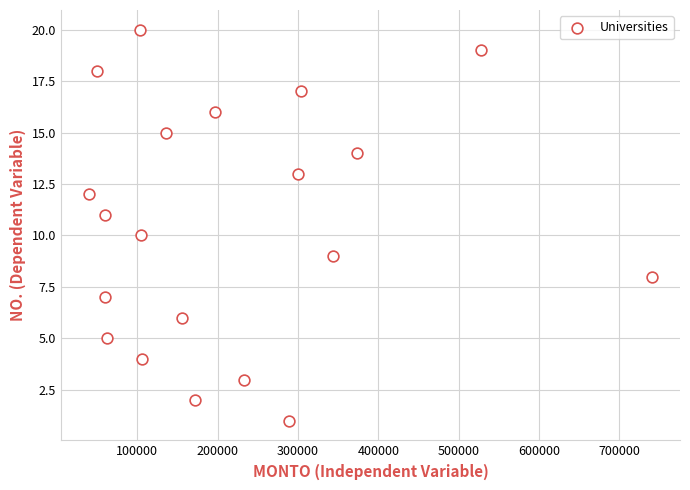

What is the range of Y values (max minus min)?

19